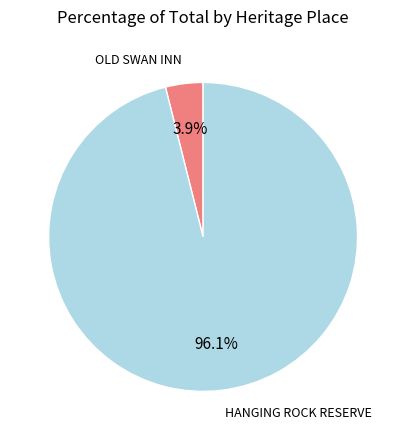

Is there any slice that represents more than half of the pie?

Yes